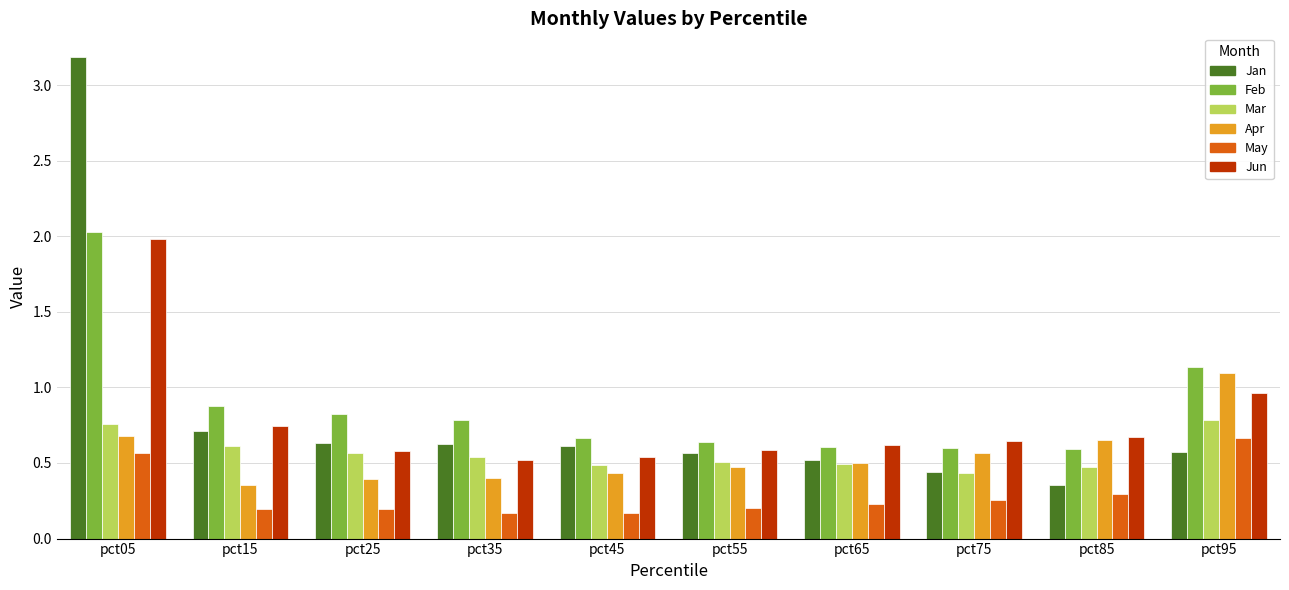

What is the approximate value of Feb at pct05?

2.0